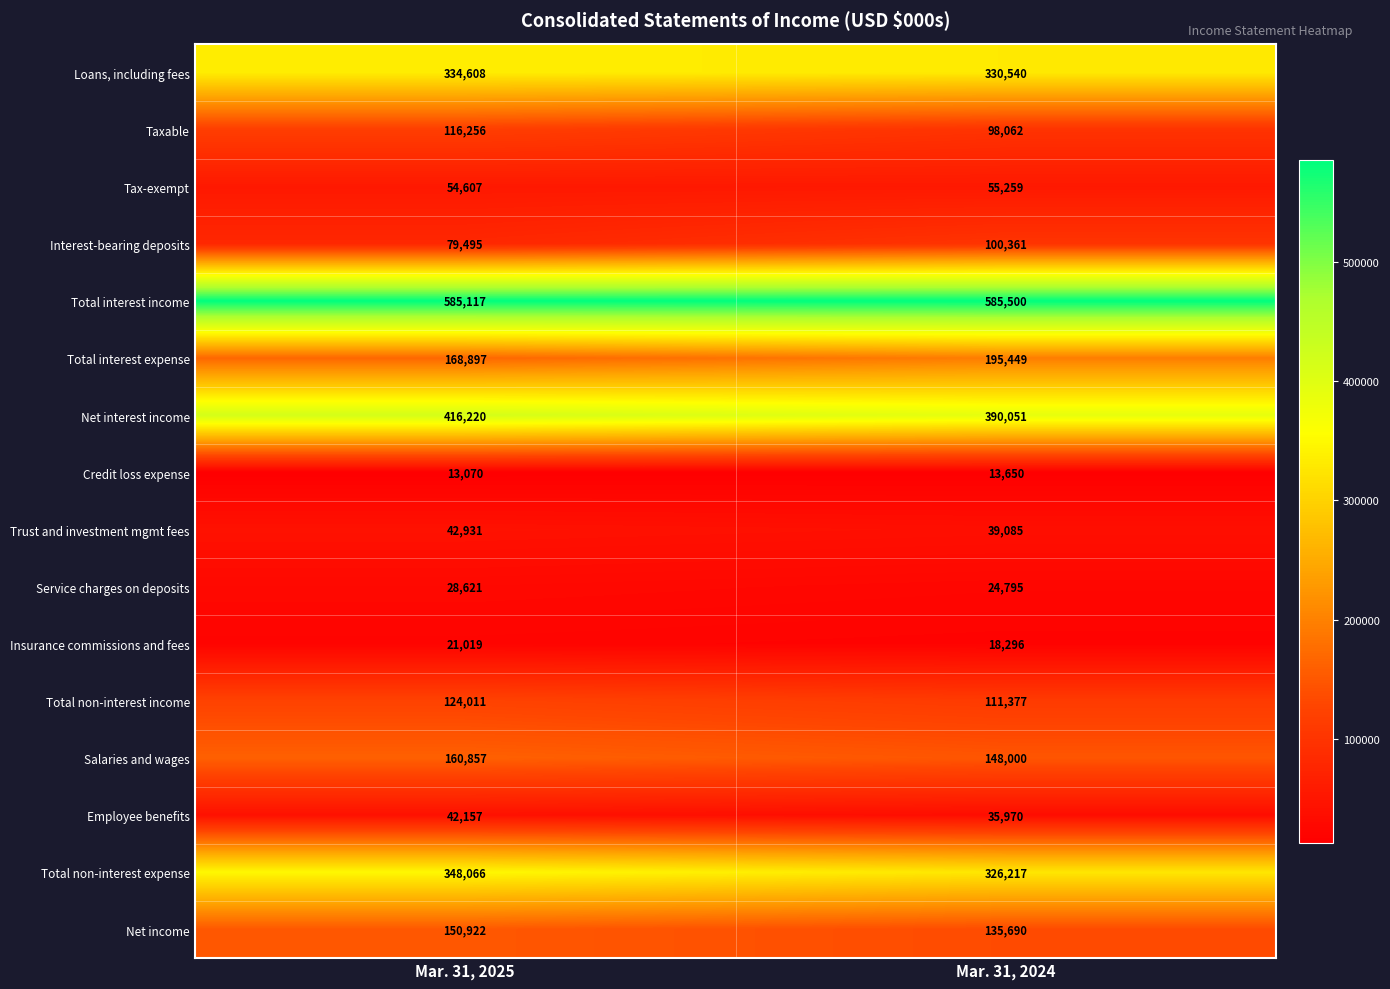

At Mar. 31, 2024, list the series in order from smallest to largest.

Credit loss expense, Insurance commissions and fees, Service charges on deposits, Employee benefits, Trust and investment mgmt fees, Tax-exempt, Taxable, Interest-bearing deposits, Total non-interest income, Net income, Salaries and wages, Total interest expense, Total non-interest expense, Loans, including fees, Net interest income, Total interest income